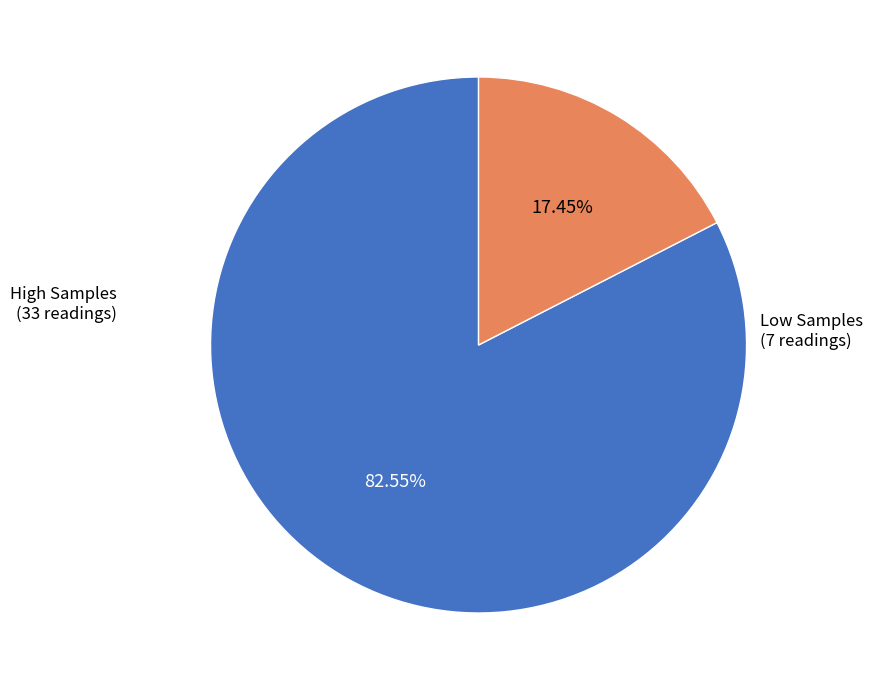

Is there any slice that represents more than half of the pie?

Yes